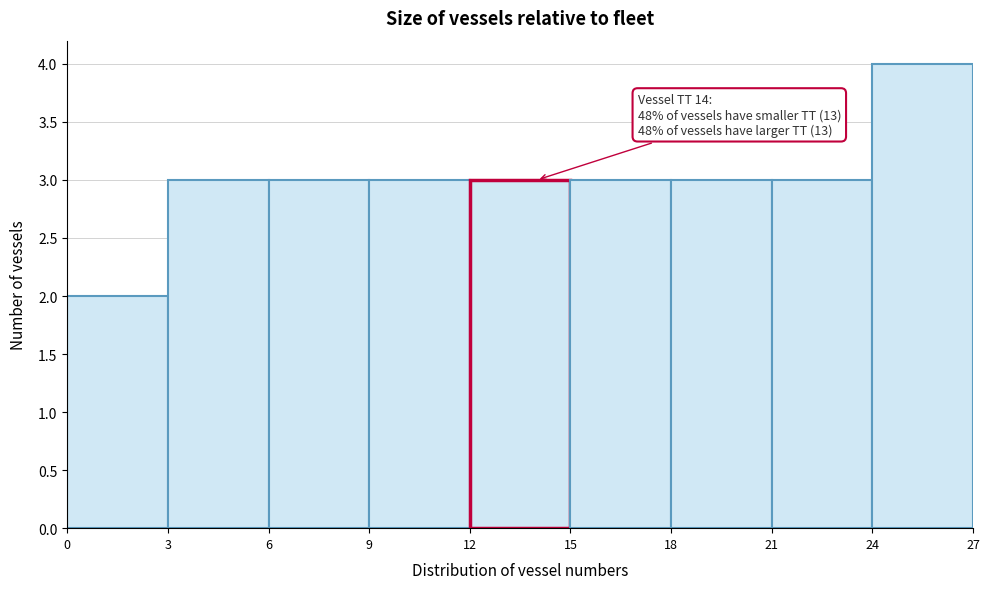

Which range on the x-axis has the tallest bar?

24 to 27